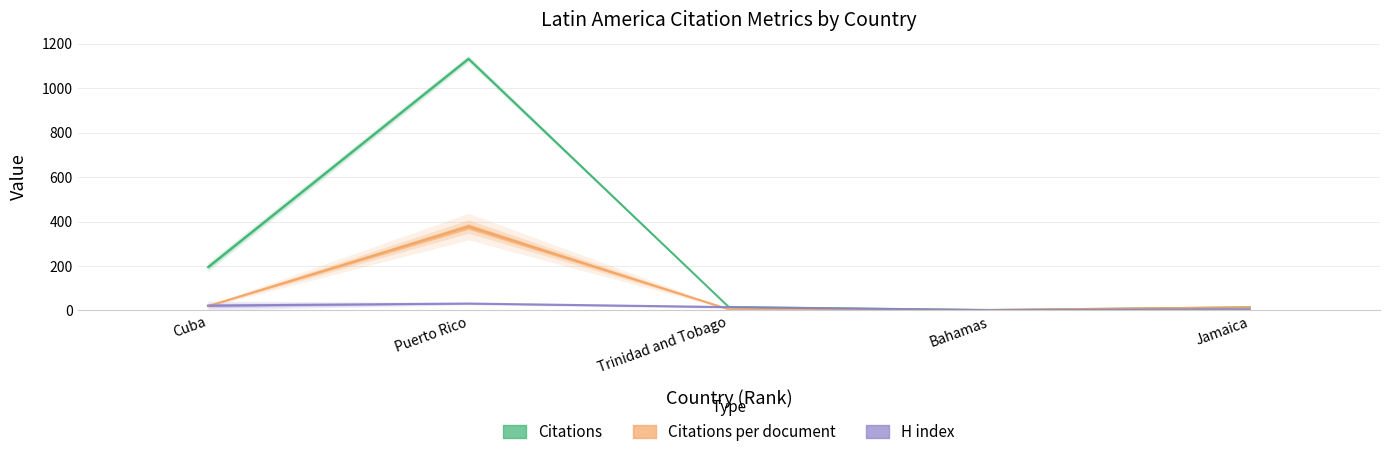

Is the value of Citations per document at Bahamas greater than the value of Citations at Cuba?

No